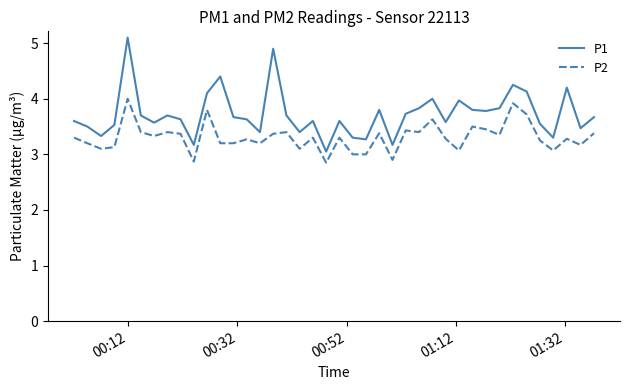

True or false: P2 and P1 intersect in this chart.

False